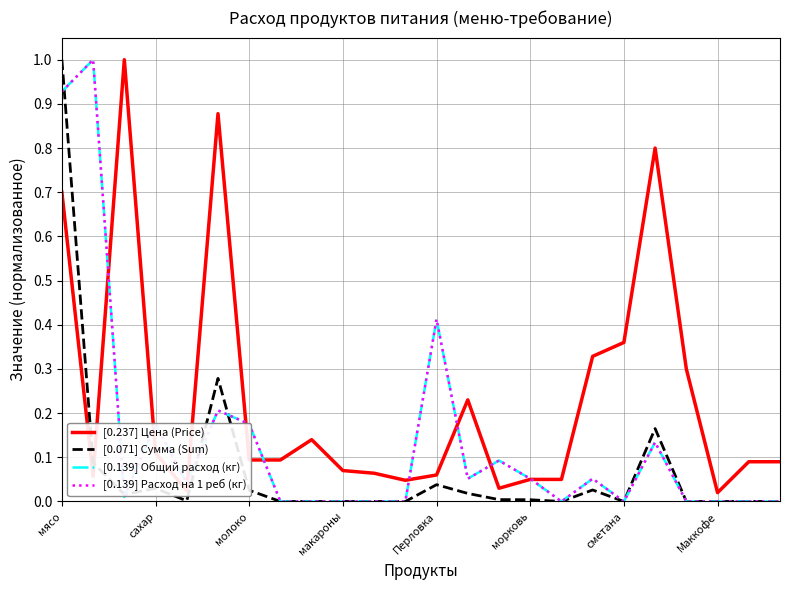

Does the chart display data point markers on the line(s)?

No